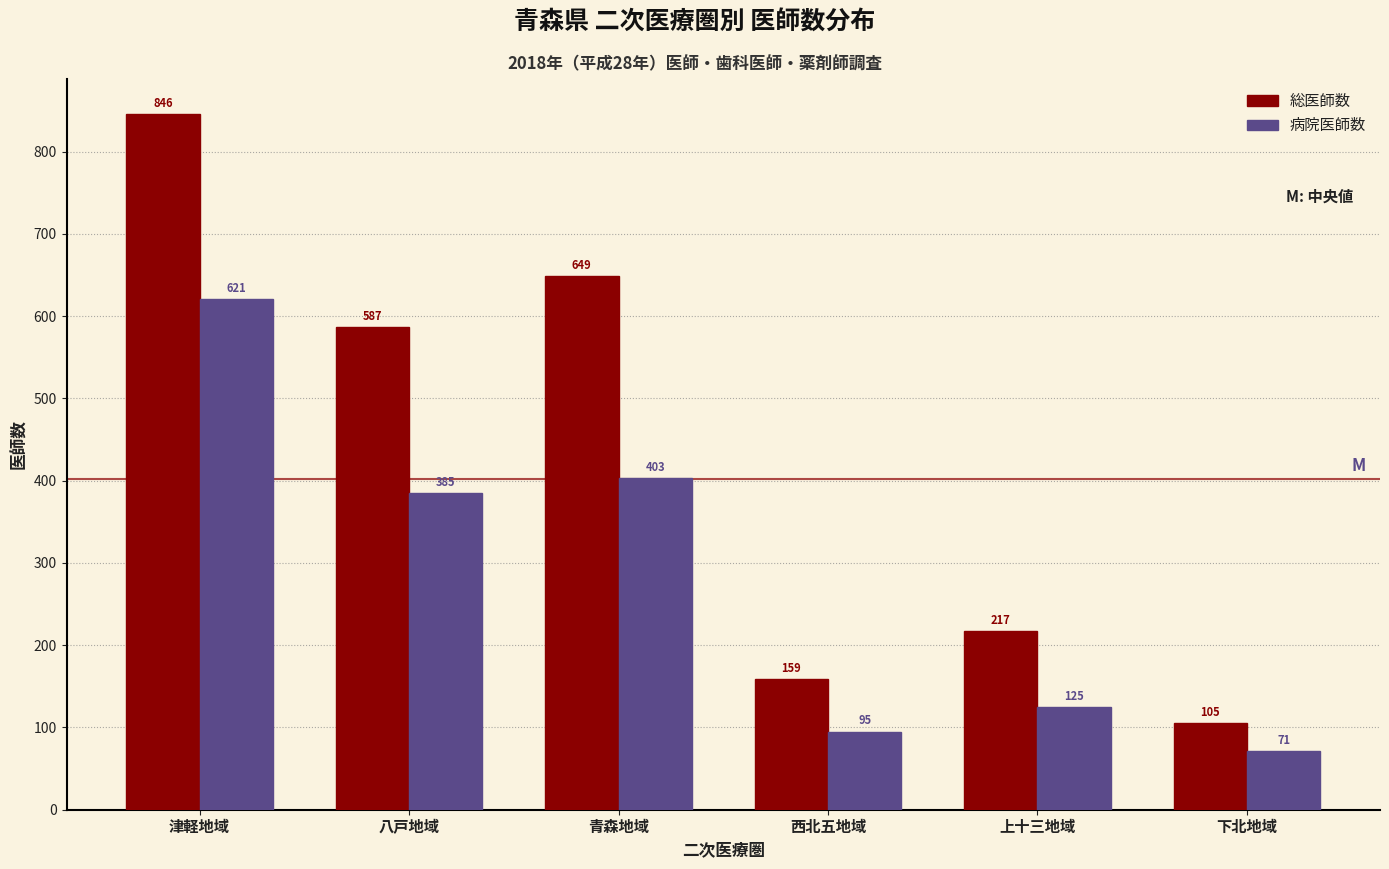

Reading right to left, list all the values displayed in this chart.

総医師数: 105	217	159	649	587	846
病院医師数: 71	125	95	403	385	621